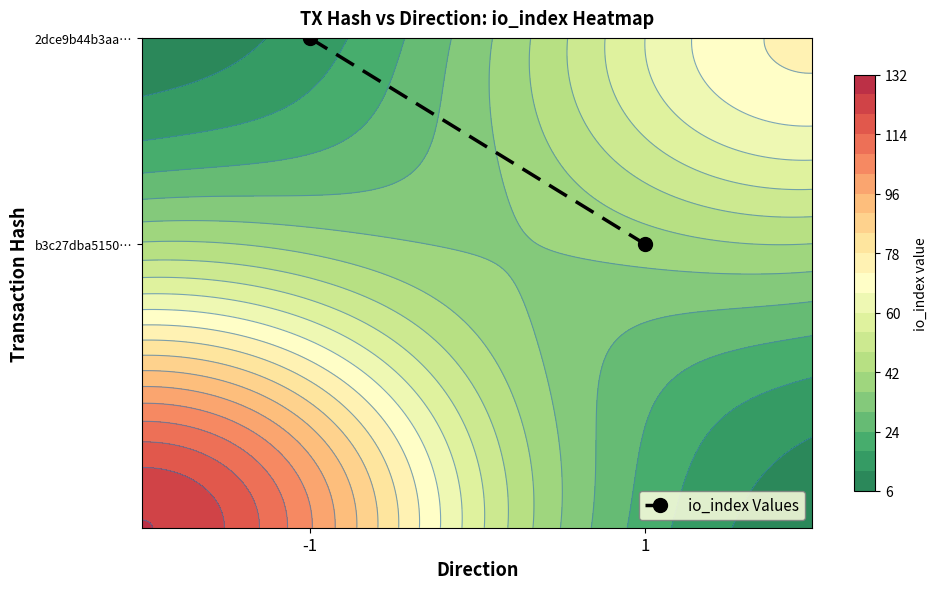

True or false: the data shows 1.4 at -1.

False